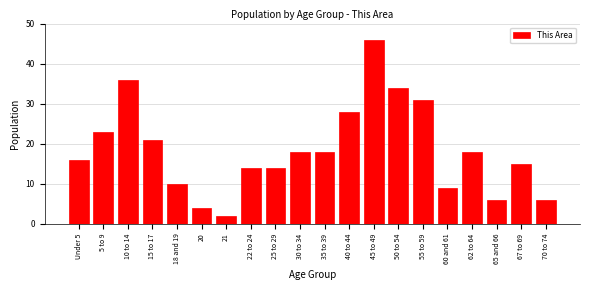

Reading right to left, list all the values displayed in this chart.

70 to 74=6	67 to 69=15	65 and 66=6	62 to 64=18	60 and 61=9	55 to 59=31	50 to 54=34	45 to 49=46	40 to 44=28	35 to 39=18	30 to 34=18	25 to 29=14	22 to 24=14	21=2	20=4	18 and 19=10	15 to 17=21	10 to 14=36	5 to 9=23	Under 5=16